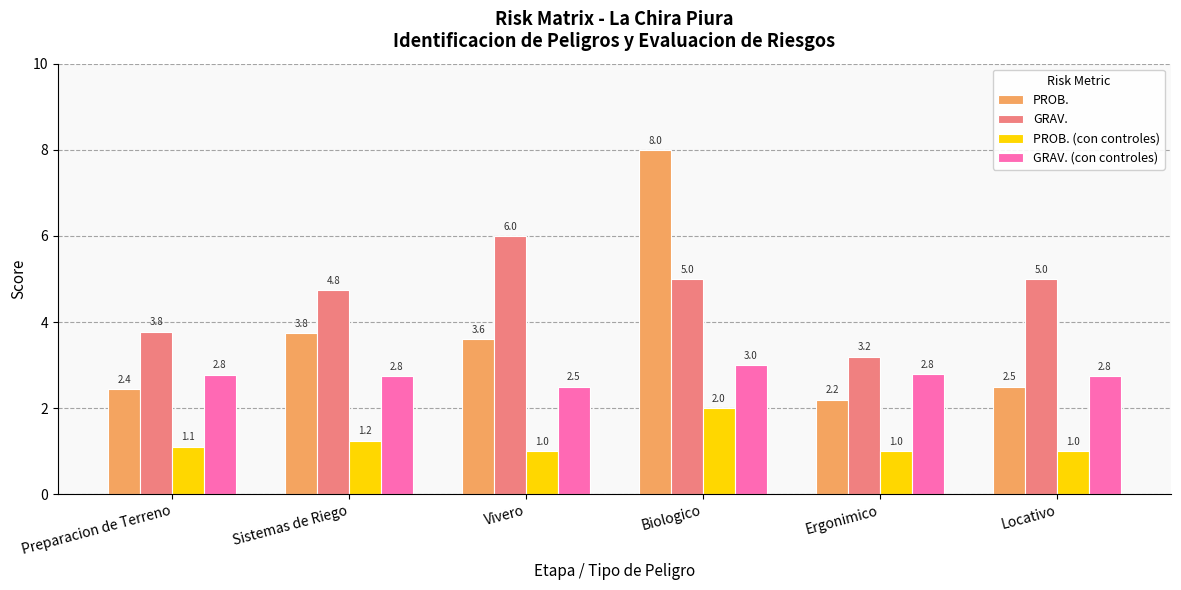

What is the average value of the GRAV. (con controles) series?

2.8